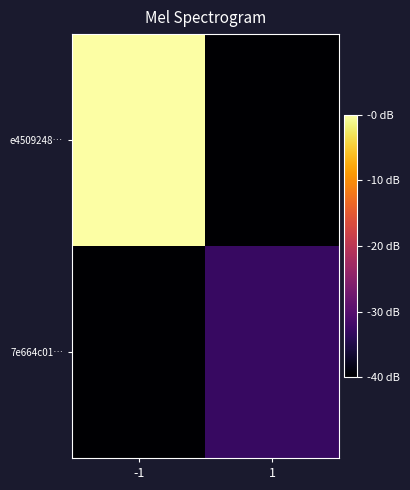

Which has a higher value, 1 or -1?

-1